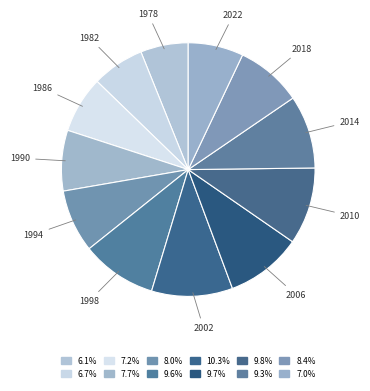

Count the number of slices in the pie.

12